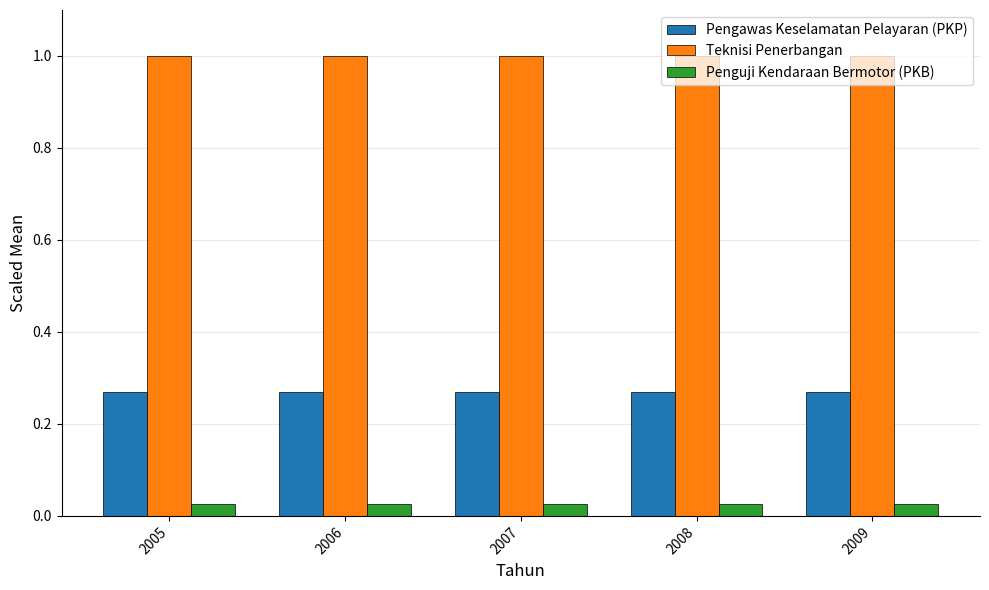

What are all the series names shown in the legend?

Pengawas Keselamatan Pelayaran (PKP), Teknisi Penerbangan, Penguji Kendaraan Bermotor (PKB)